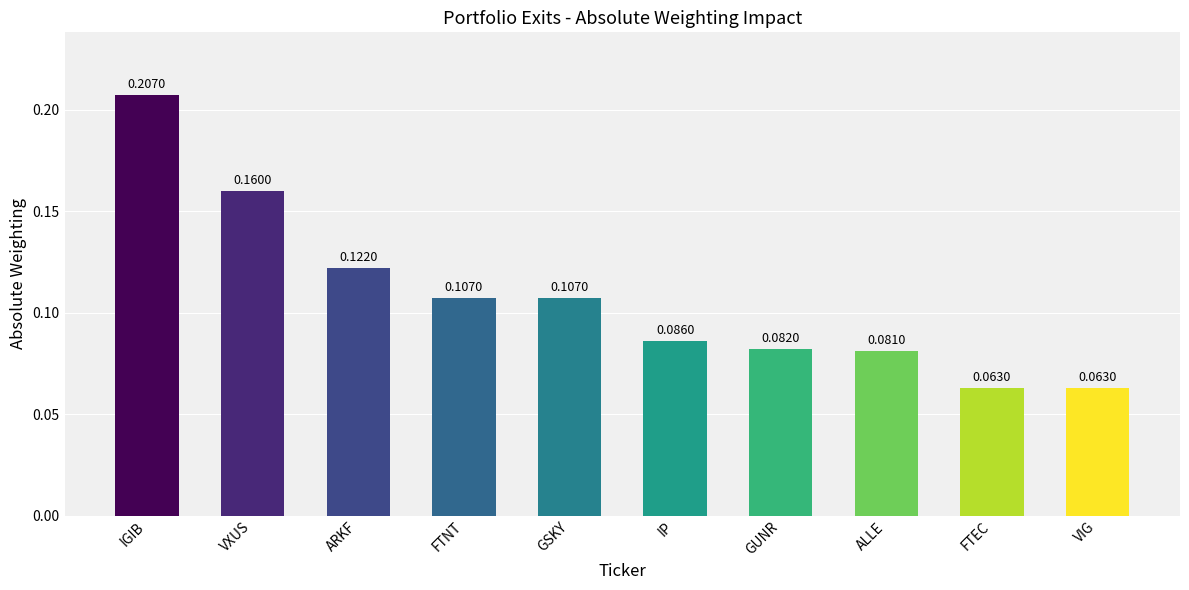

How many categories are shown in the chart?

10